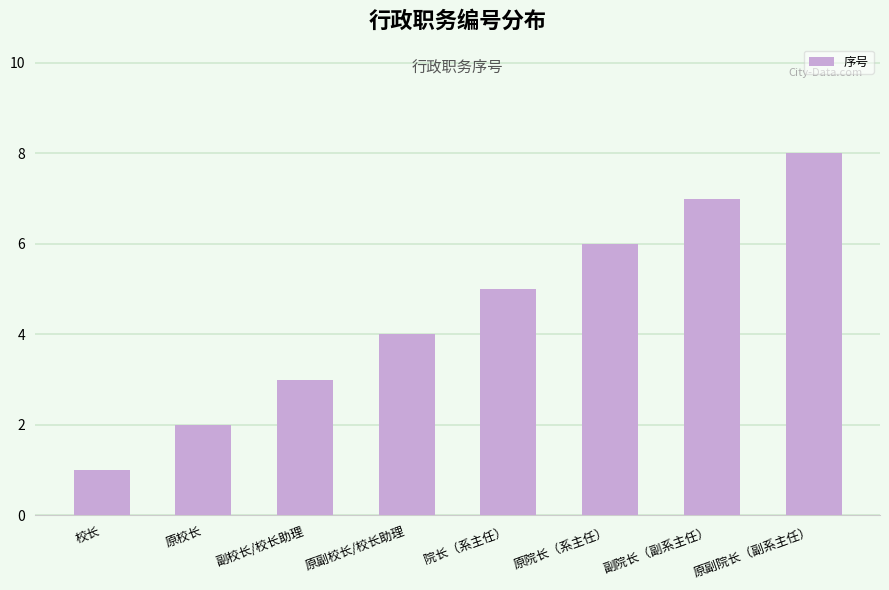

How many data points does each series have?

8